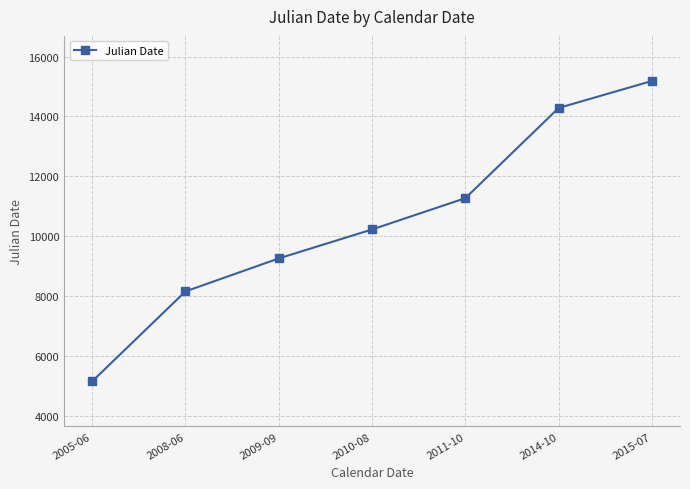

What position from the right is 2005-06?

7